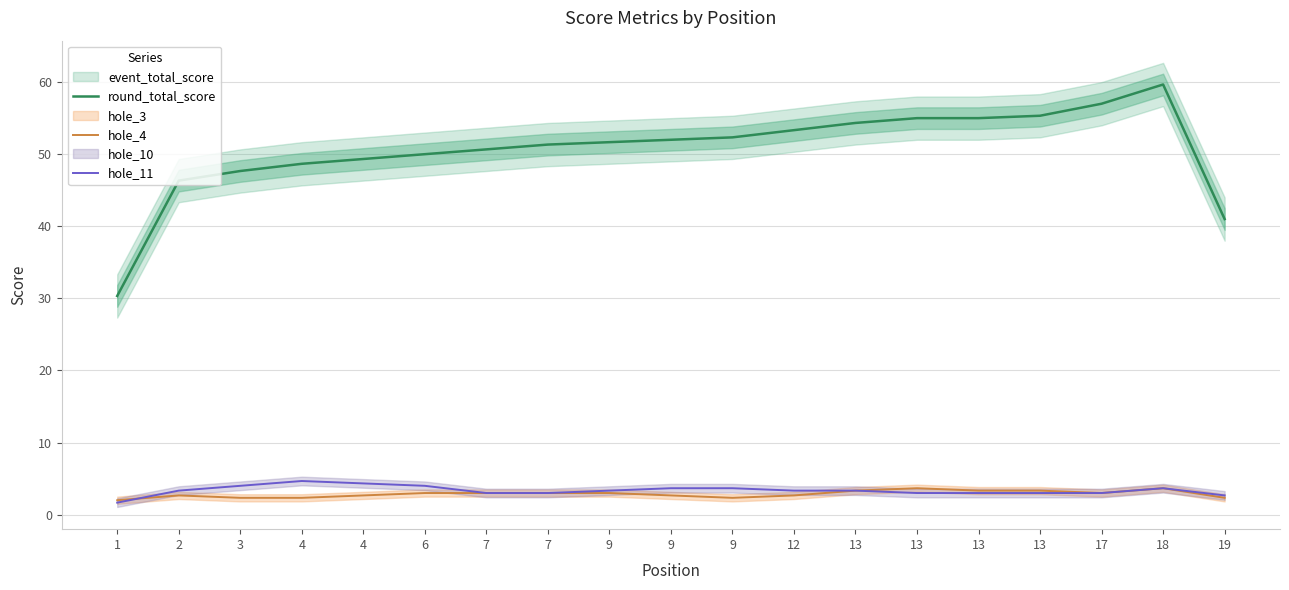

Reading right to left, transcribe all the data shown in this chart.

round_total_score: 41.0	59.7	57.0	55.3	55.0	55.0	54.3	53.3	52.3	52.0	51.7	51.3	50.7	50.0	49.3	48.7	47.7	46.3	30.3
hole_4: 2.3	3.7	3.0	3.3	3.3	3.7	3.3	2.7	2.3	2.7	3.0	3.0	3.0	3.0	2.7	2.3	2.3	2.7	2.0
hole_11: 2.7	3.7	3.0	3.0	3.0	3.0	3.3	3.3	3.7	3.7	3.3	3.0	3.0	4.0	4.3	4.7	4.0	3.3	1.7